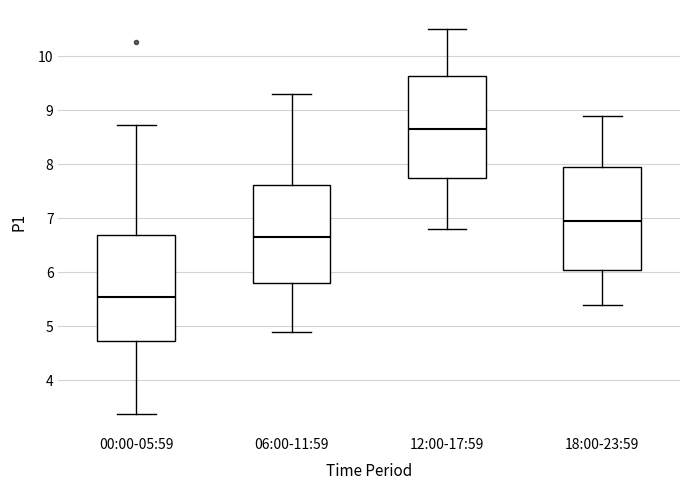

Reading left to right, read every box against the y-axis: the position of its median line, the range the box covers, and the ends of its whiskers. The values are not printed on the chart, so give them approximately, as read against the axis.

00:00-05:59: median 5.5, box 4.7 to 6.7, whiskers 3.4 to 8.7
06:00-11:59: median 6.7, box 5.8 to 7.6, whiskers 4.9 to 9.3
12:00-17:59: median 8.7, box 7.8 to 9.6, whiskers 6.8 to 10.5
18:00-23:59: median 7.0, box 6.1 to 8.0, whiskers 5.4 to 8.9